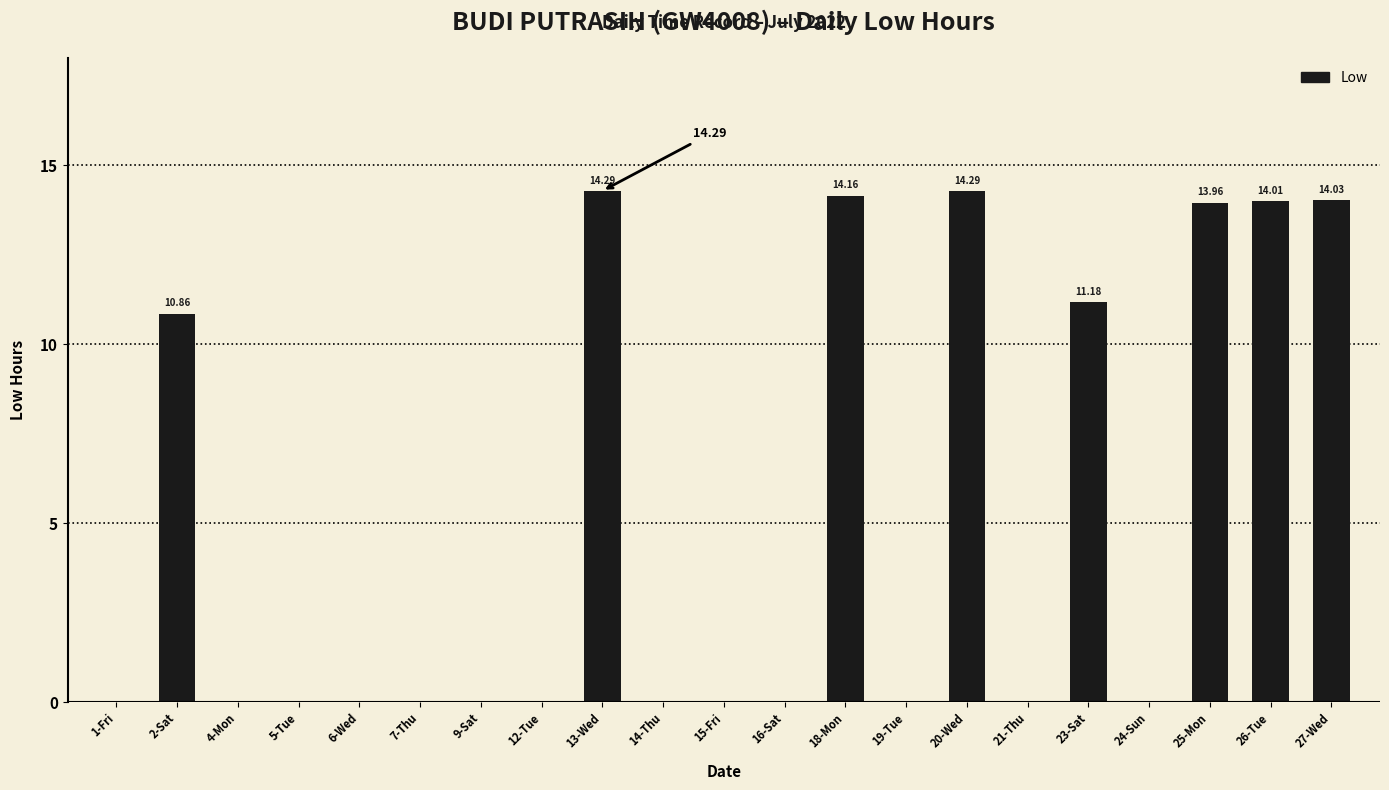

What is the sum of the values at 12-Tue and 13-Wed?

14.3